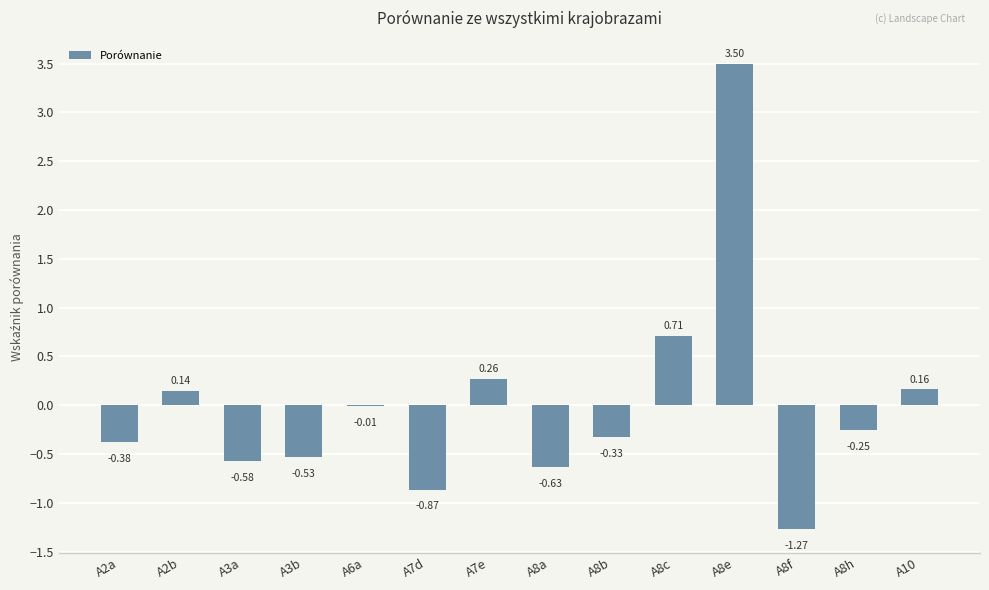

Are the bars horizontal?

No